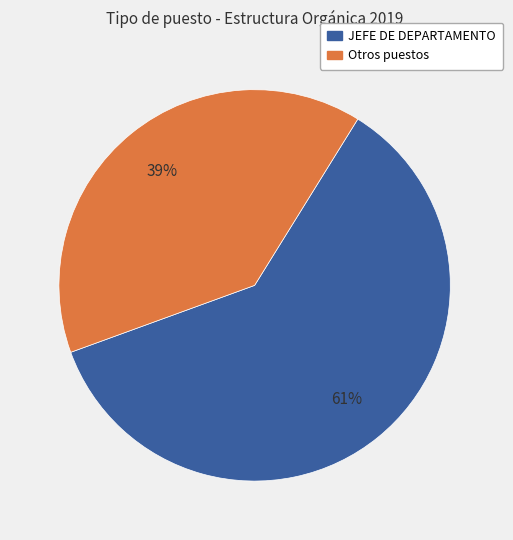

To the nearest percent, what is the average slice percentage?

50%